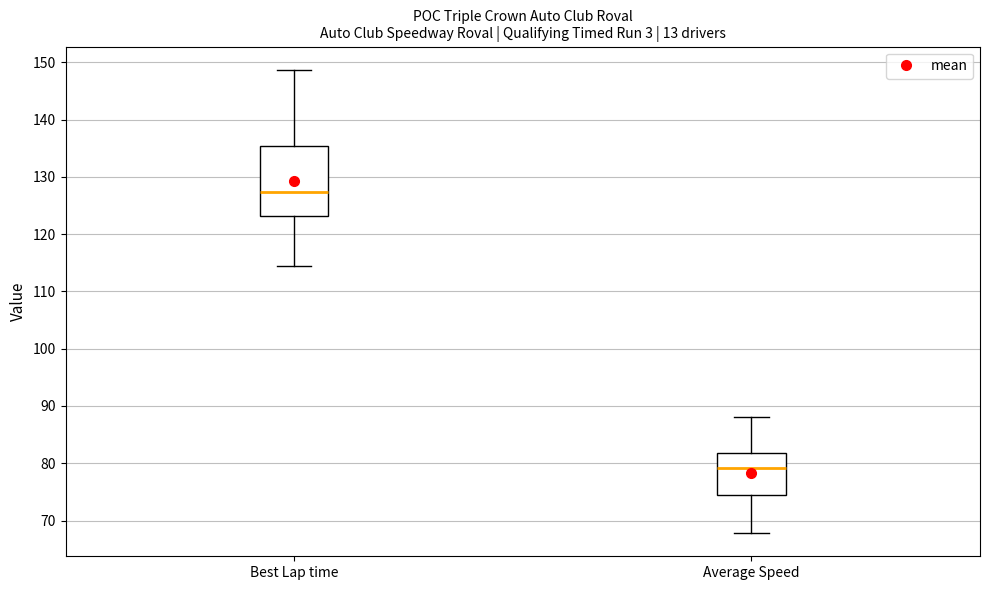

Comparing the boxes themselves (not the whiskers), which one is the tallest?

Best Lap time